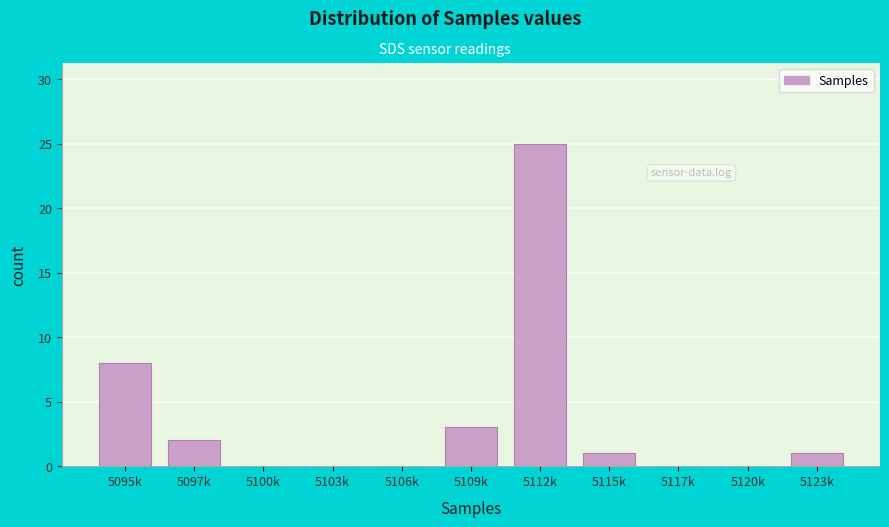

Reading left to right, what are all the values shown in this chart?

5095k=8	5097k=2	5100k=0	5103k=0	5106k=0	5109k=3	5112k=25	5115k=1	5117k=0	5120k=0	5123k=1